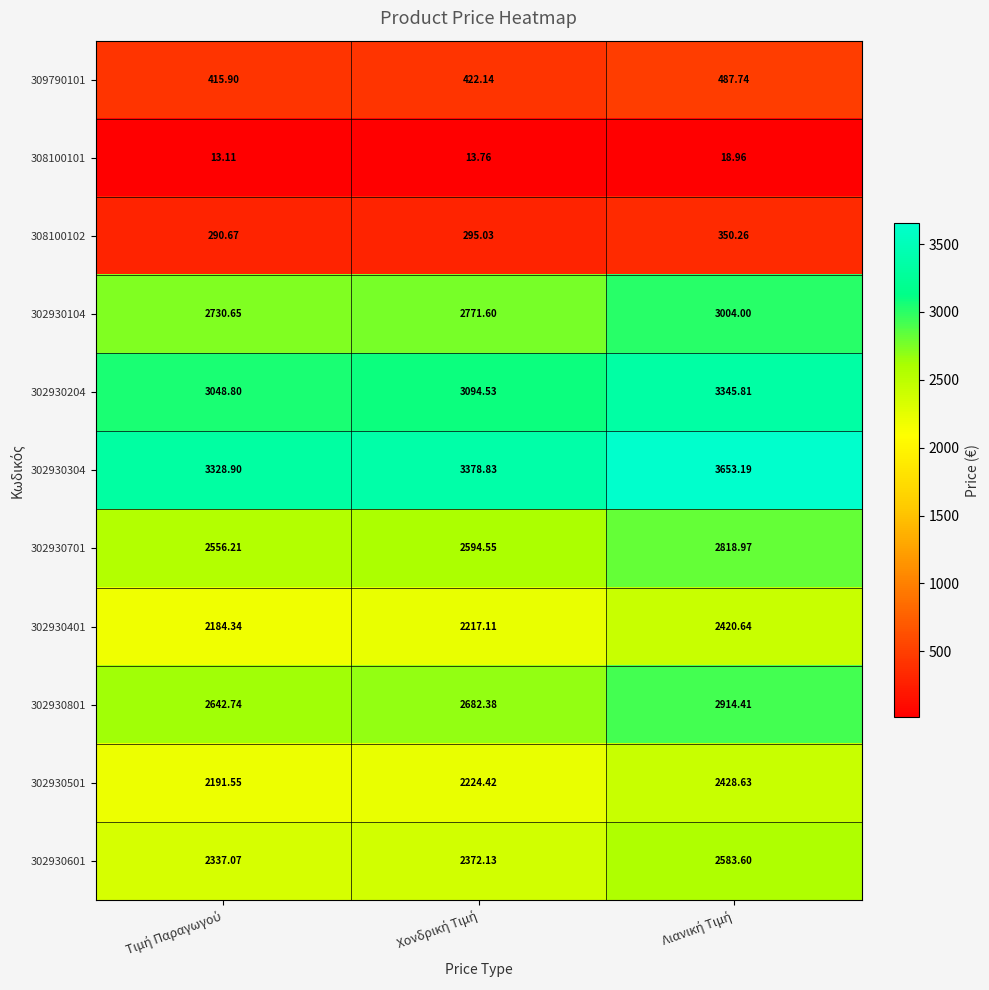

How many data points in 302930104 are less than 2771?

1